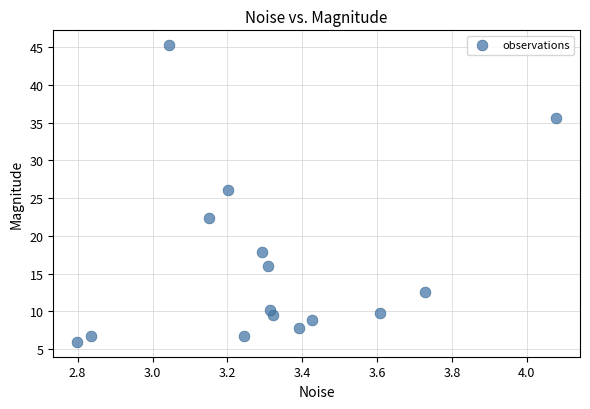

What Y value in the scatter plot is closest to 25?

26.0